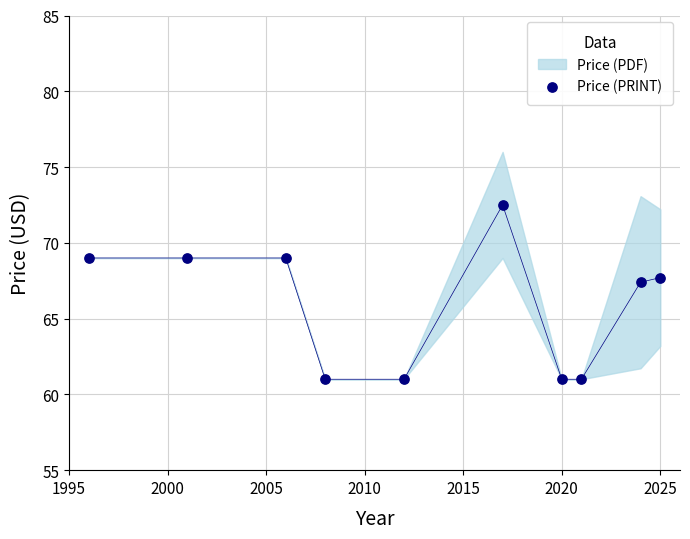

What Y value in the scatter plot is closest to 66?

67.4